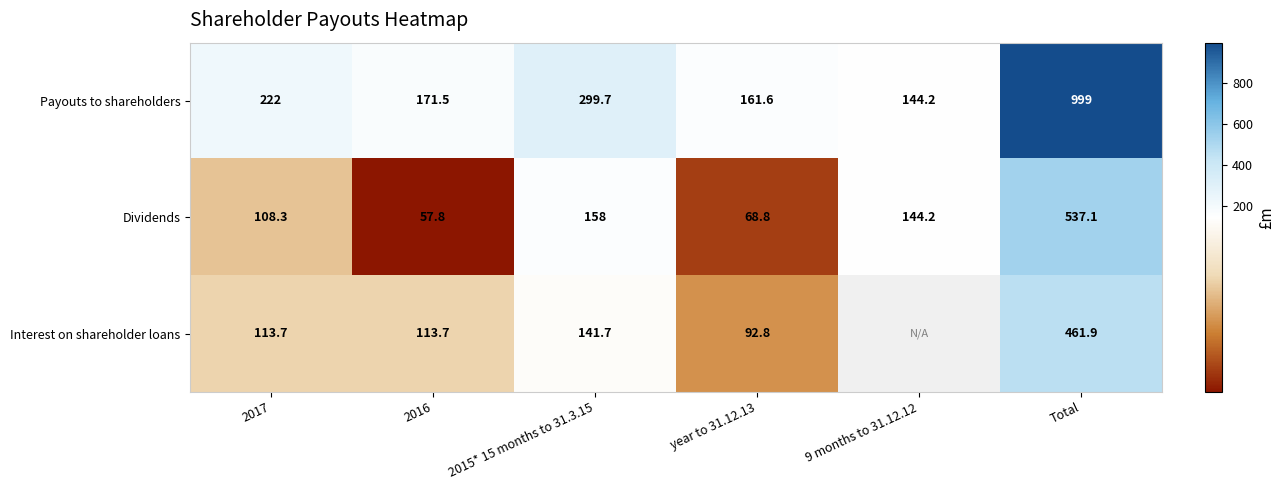

What is the lowest value of the Dividends series?

57.8